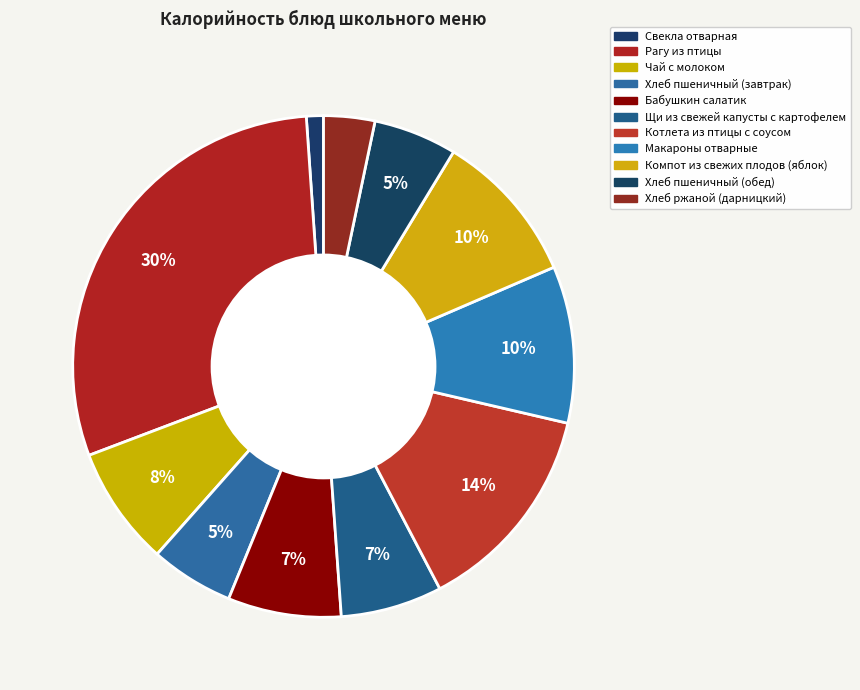

Does Чай с молоком represent more than half of the total?

No